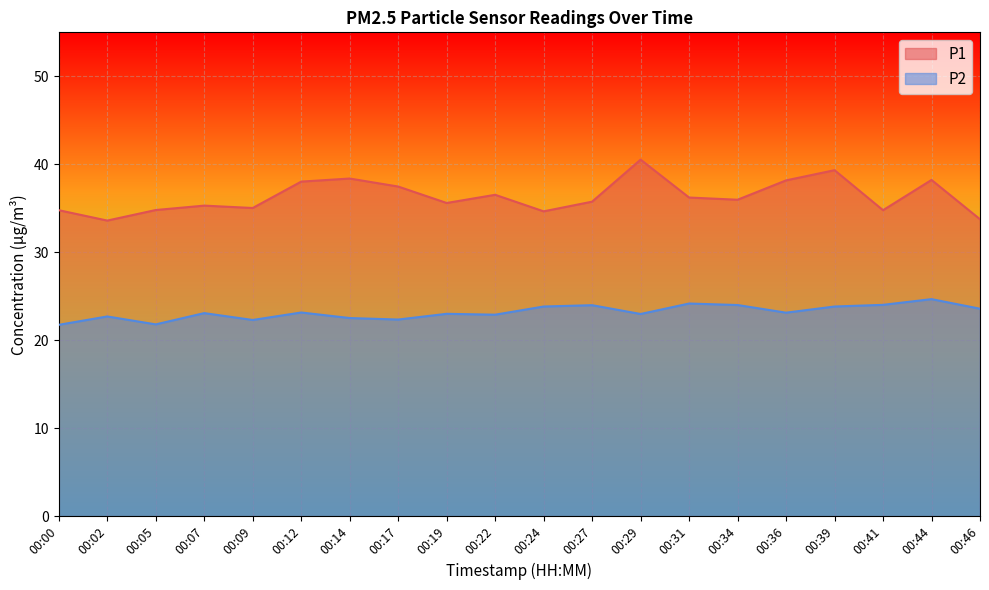

True or false: P2 and P1 cross at least once.

False